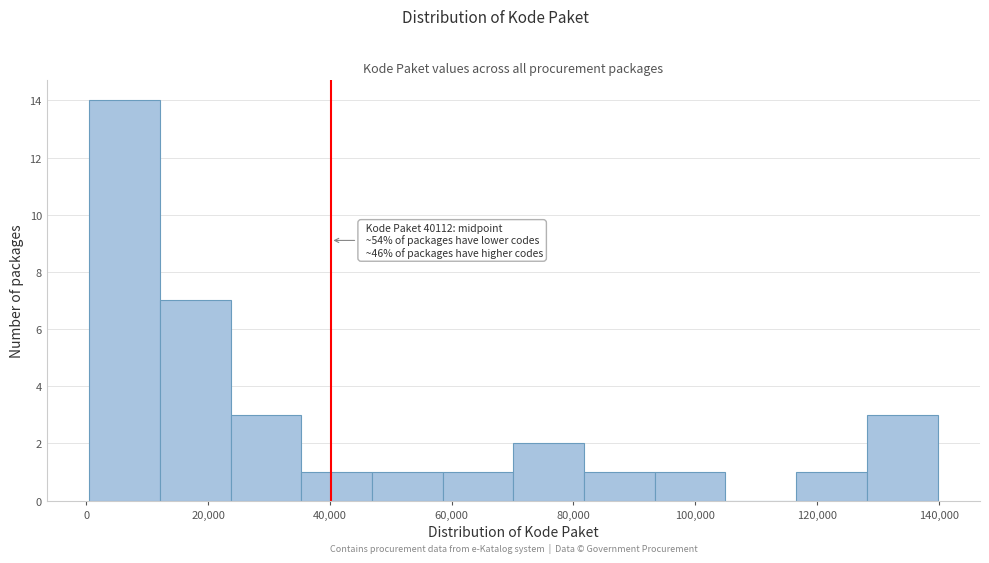

Over which range of the x-axis is the bar tallest?

0 to 12000